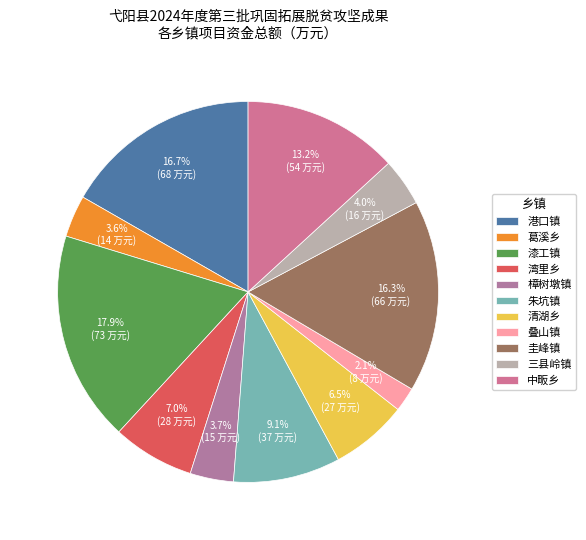

What percentage do 清湖乡 and 中畈乡 together represent?

19.7%